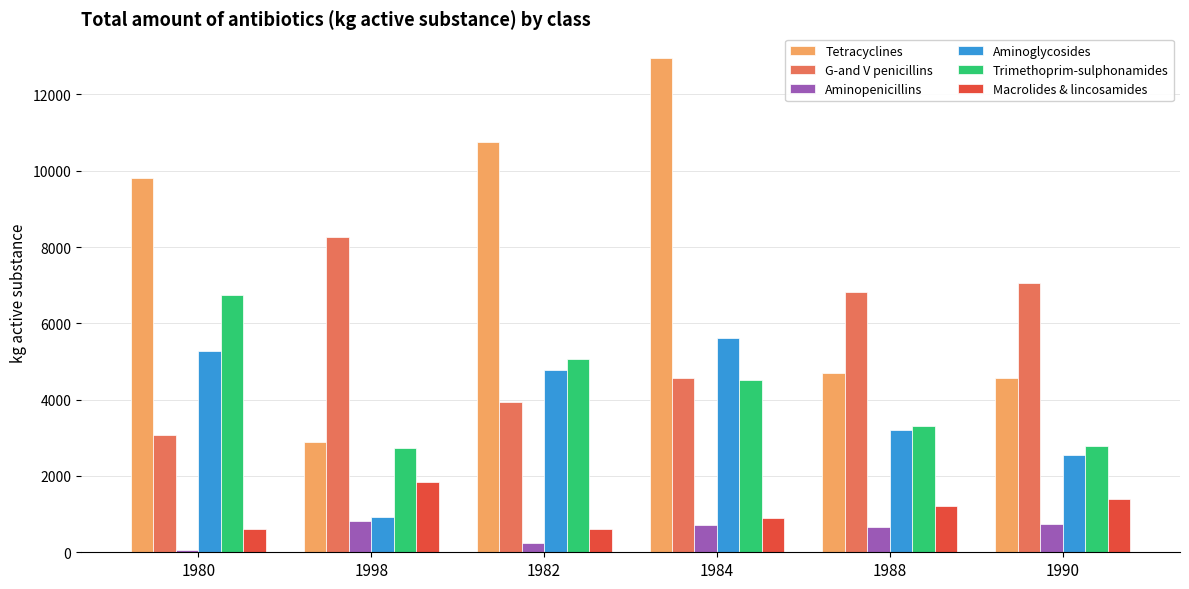

Is it true that Macrolides & lincosamides equals 1621.4 at 1988?

False